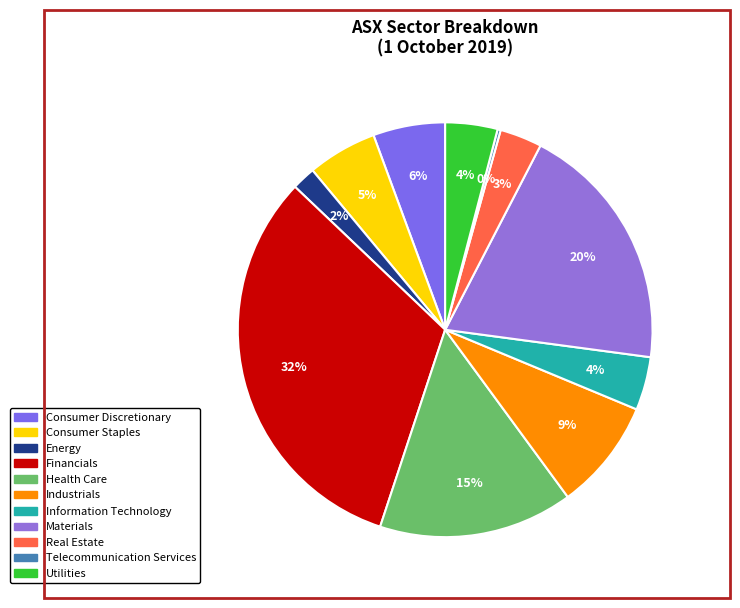

How many slices are in this pie chart?

11